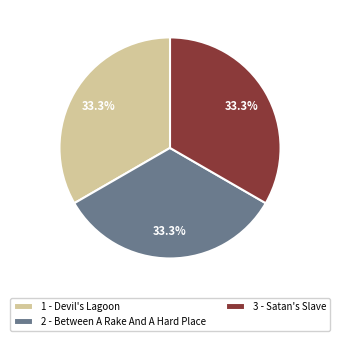

Combined, what portion of the pie is 2 - Between A Rake And A Hard Place and 1 - Devil's Lagoon?

66.7%